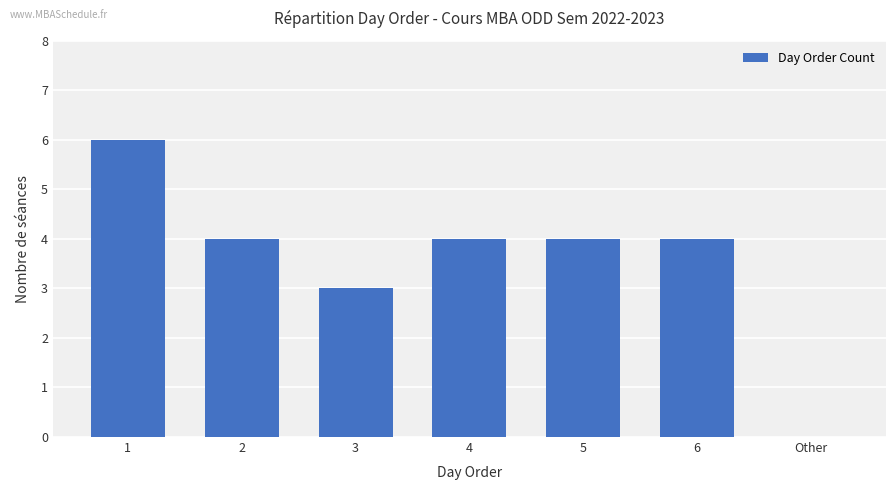

What is the change in value from 3 to 5?

+1